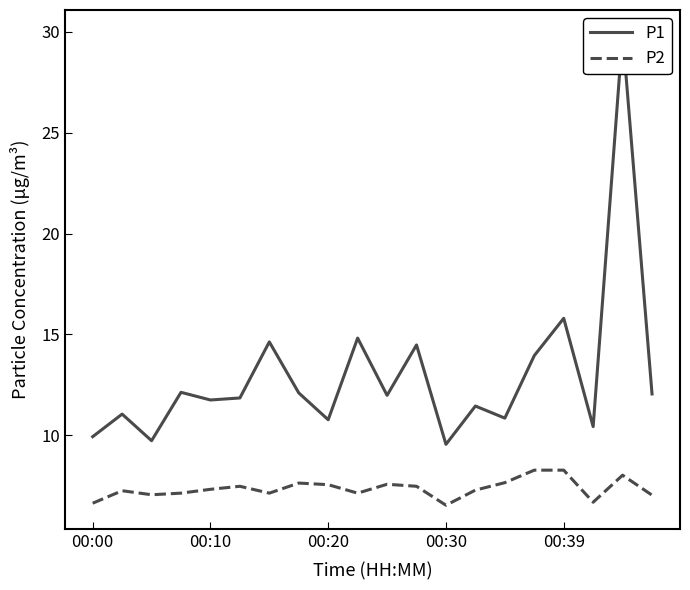

In P2, how many points are lower than both neighbors (excluding endpoints)?

5